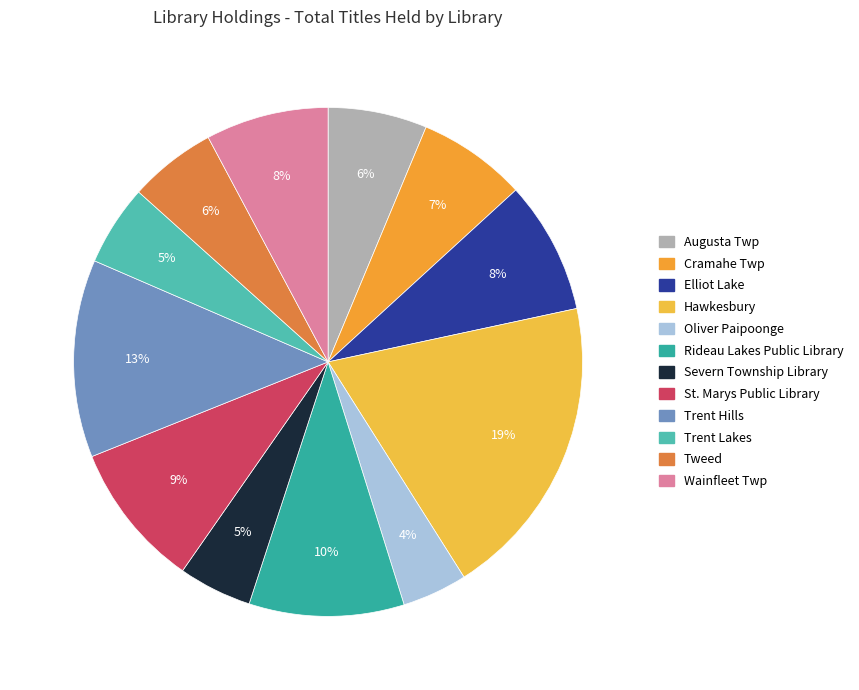

Which has a higher value, Severn Township Library or Rideau Lakes Public Library?

Rideau Lakes Public Library